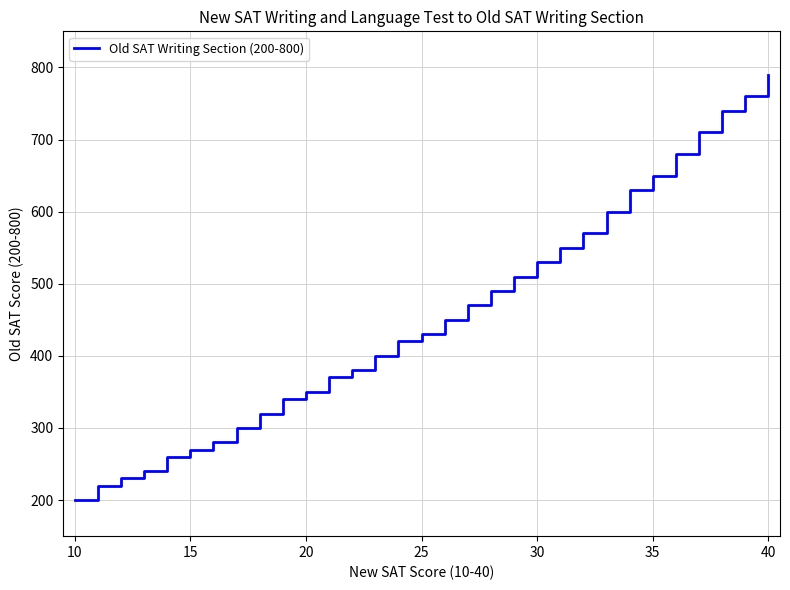

Reading right to left, what are all the values shown in this chart?

790	760	740	710	680	650	630	600	570	550	530	510	490	470	450	430	420	400	380	370	350	340	320	300	280	270	260	240	230	220	200